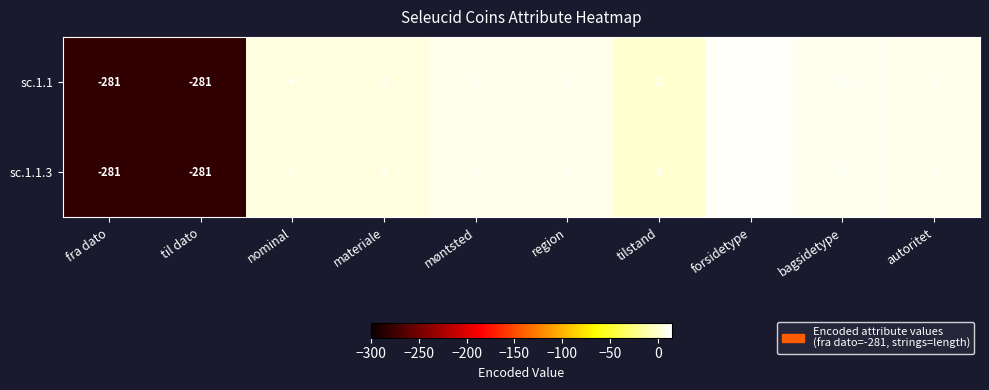

How many series are shown in this chart?

2